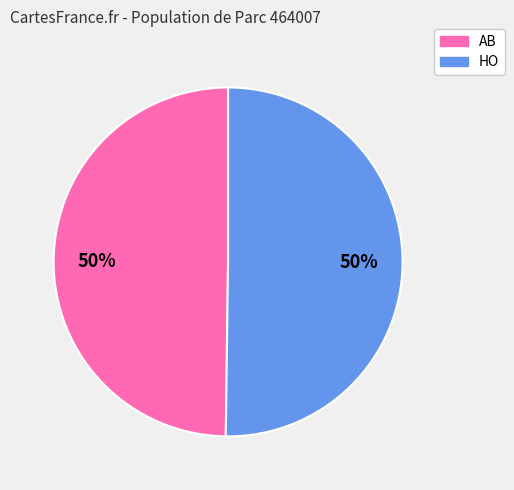

Combined, do AB and HO account for over 50%?

Yes